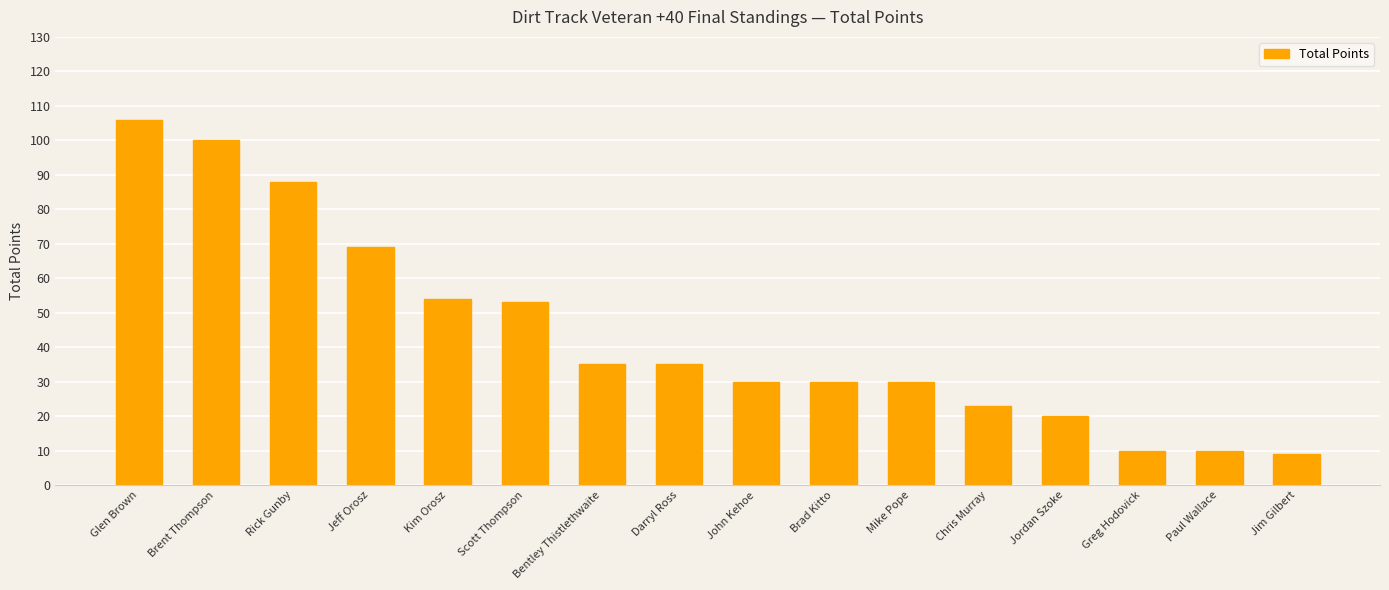

The chart shows a value of 57 at Rick Gunby. True or false?

False